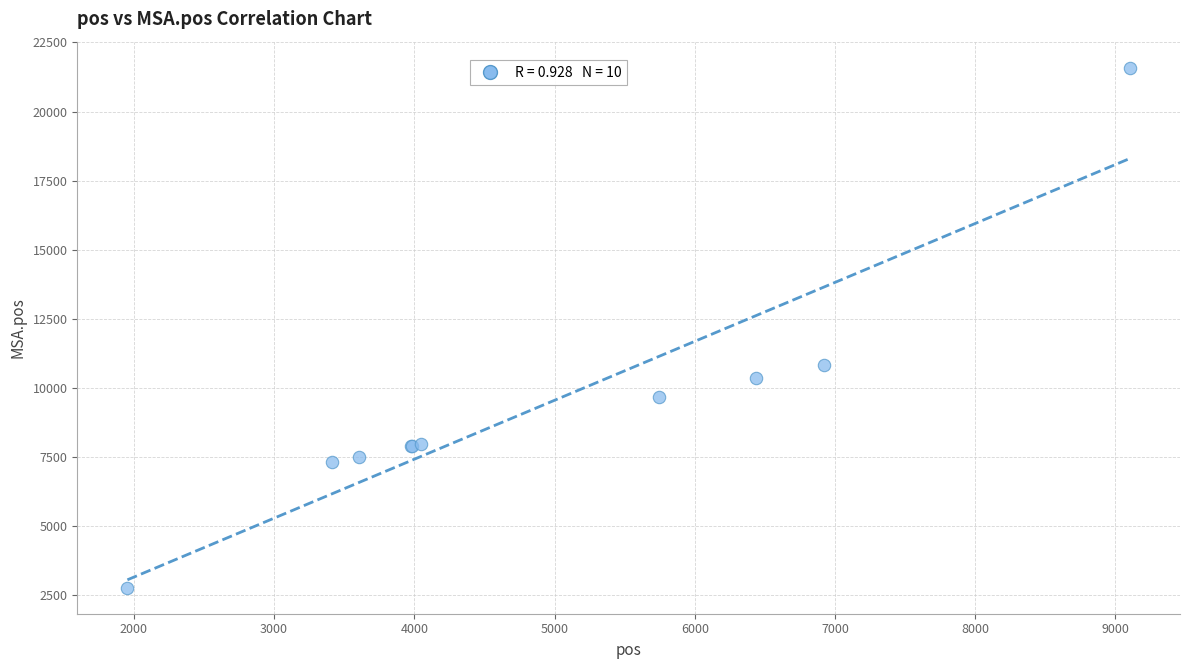

What Y value in the scatter plot is closest to 12169?

10833